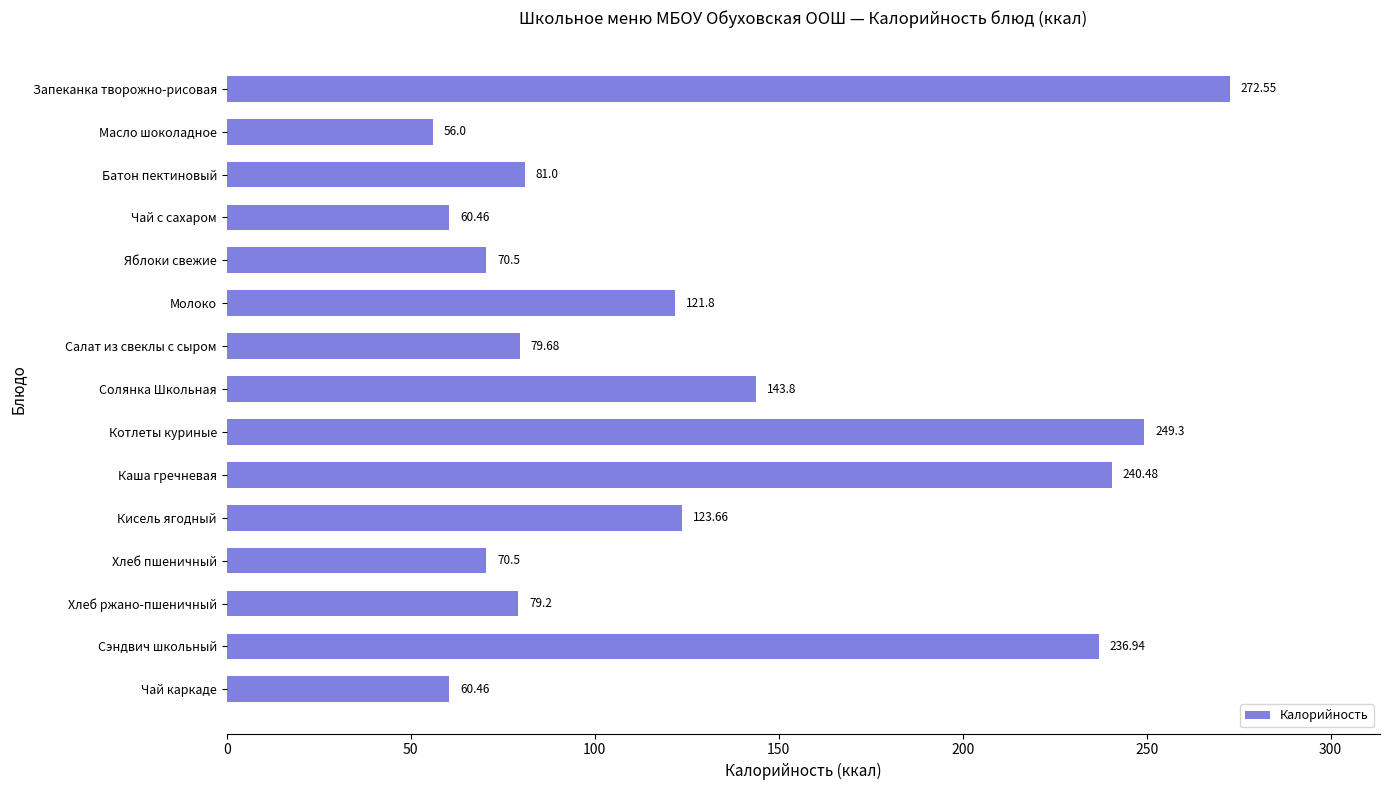

Approximately how many times larger is the value at Сэндвич школьный compared to Кисель ягодный?

1.9